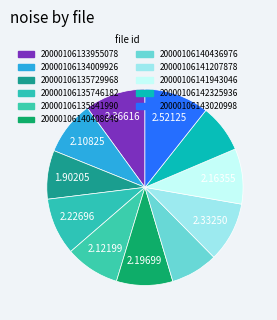

To the nearest percent, what portion does 20000106142325936 represent?

8%